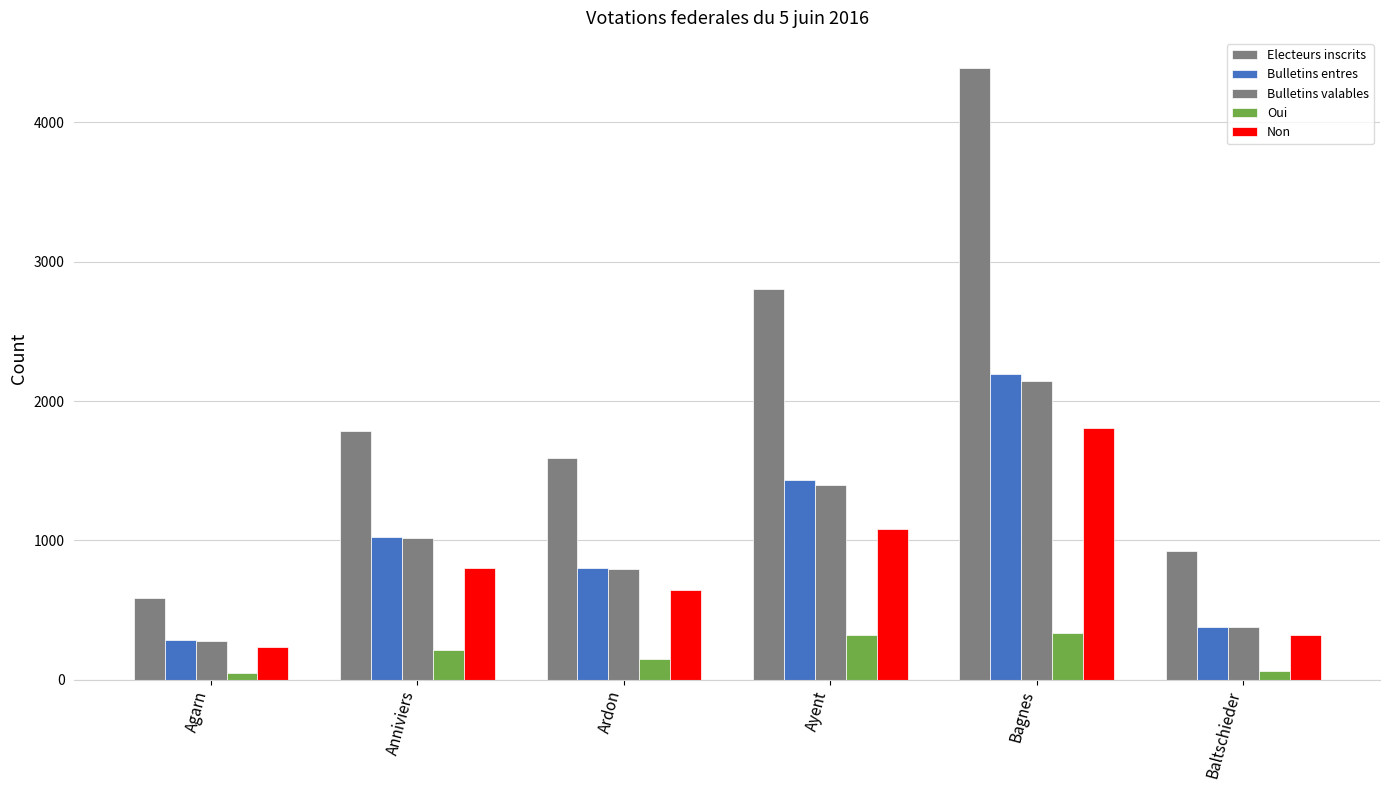

Reading right to left, transcribe all the data shown in this chart.

Electeurs inscrits: Baltschieder=923	Bagnes=4388	Ayent=2805	Ardon=1590	Anniviers=1785	Agarn=585
Bulletins entres: Baltschieder=378	Bagnes=2192	Ayent=1435	Ardon=804	Anniviers=1022	Agarn=282
Bulletins valables: Baltschieder=375	Bagnes=2141	Ayent=1399	Ardon=791	Anniviers=1013	Agarn=278
Oui: Baltschieder=58	Bagnes=336	Ayent=318	Ardon=145	Anniviers=214	Agarn=45
Non: Baltschieder=317	Bagnes=1805	Ayent=1081	Ardon=646	Anniviers=799	Agarn=233